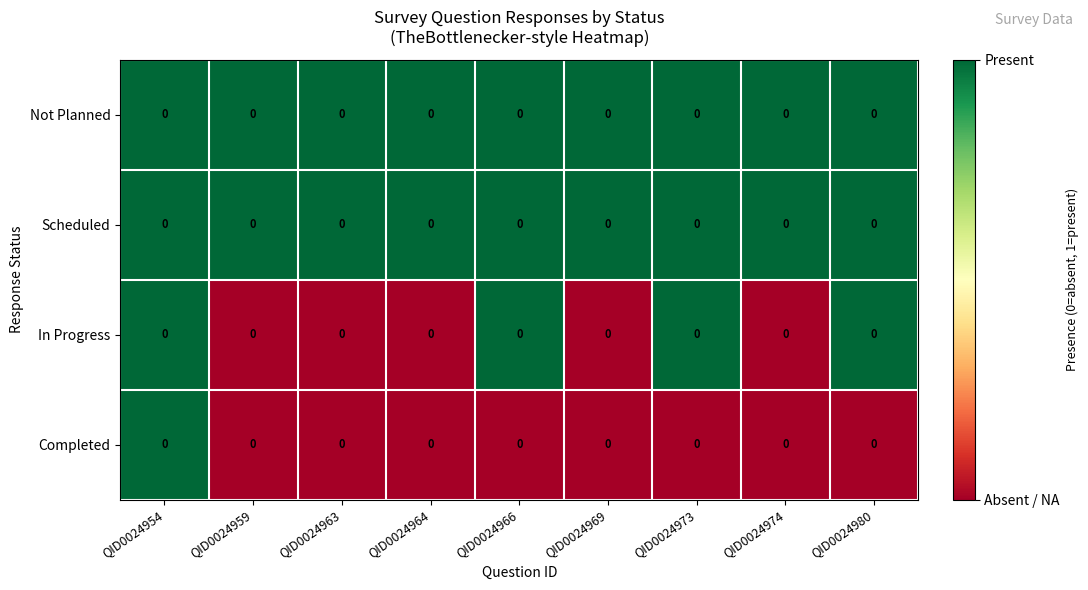

Which has a higher value, QID0024959 or QID0024963?

QID0024959